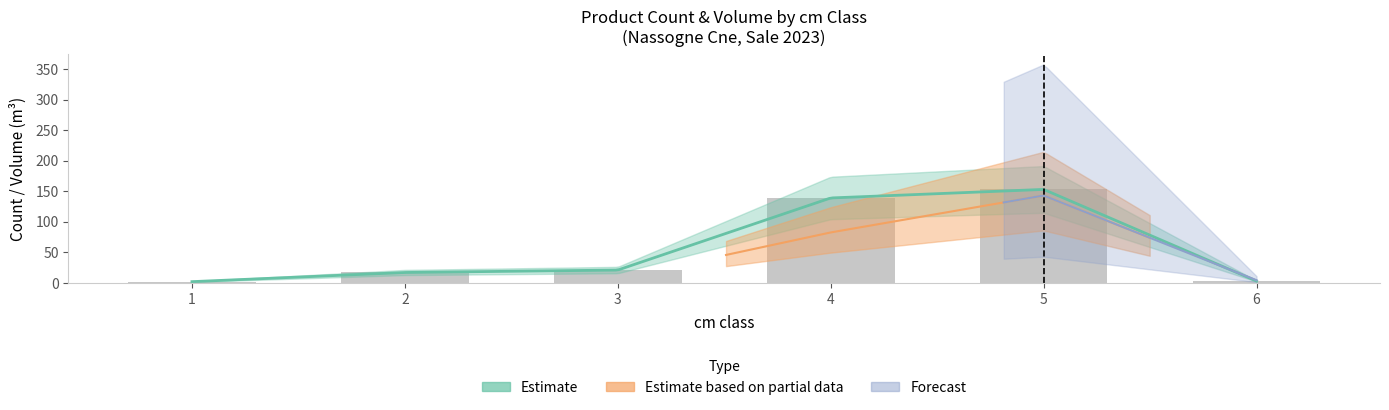

Does the chart contain any negative values?

No